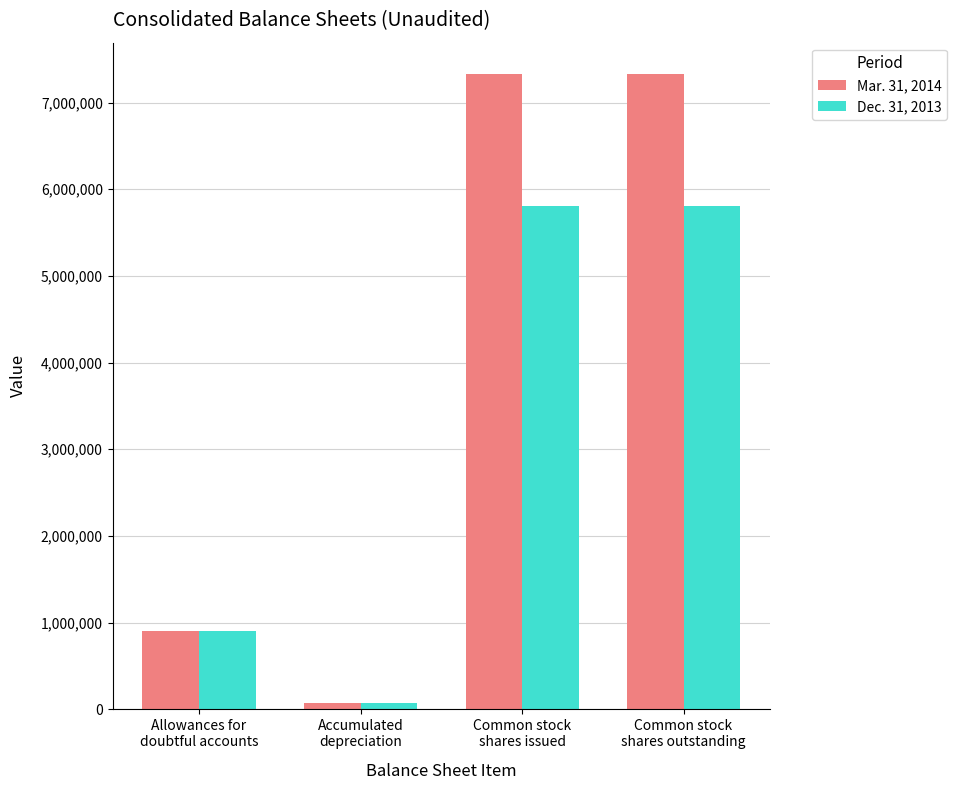

At which label is Dec. 31, 2013 closest to 2935763?

Allowances for
doubtful accounts